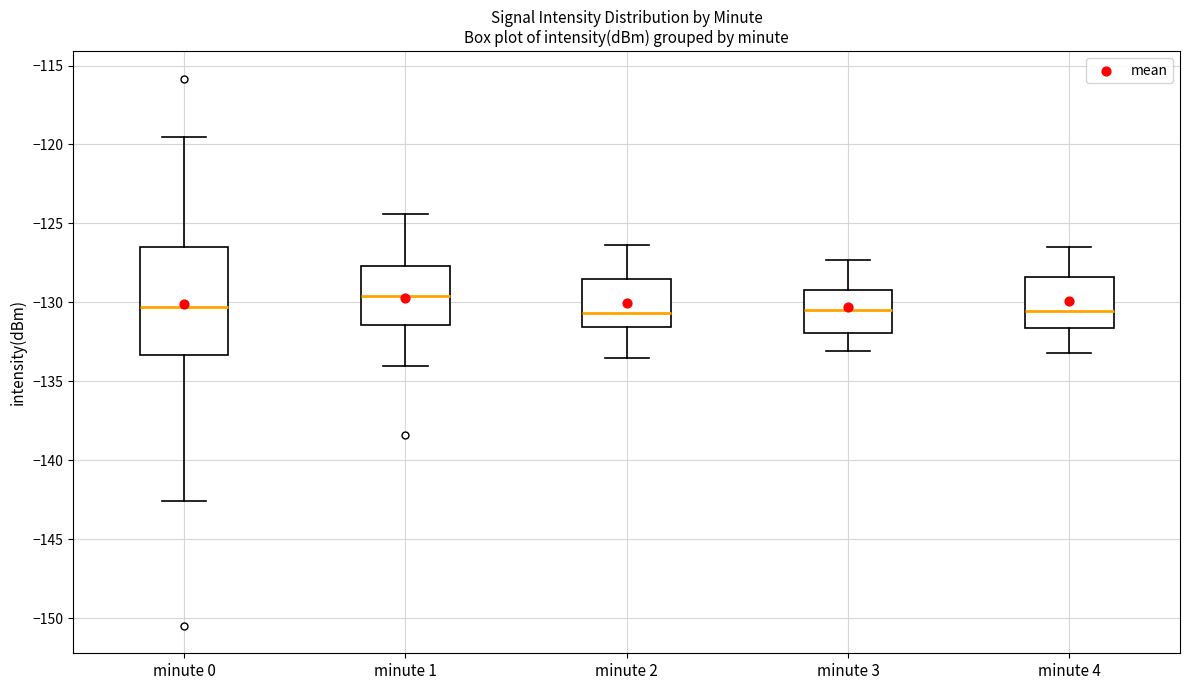

Where does the upper whisker of the box for minute 3 end on the y-axis? The values are not printed on the chart, so give them approximately, as read against the axis.

-127.5